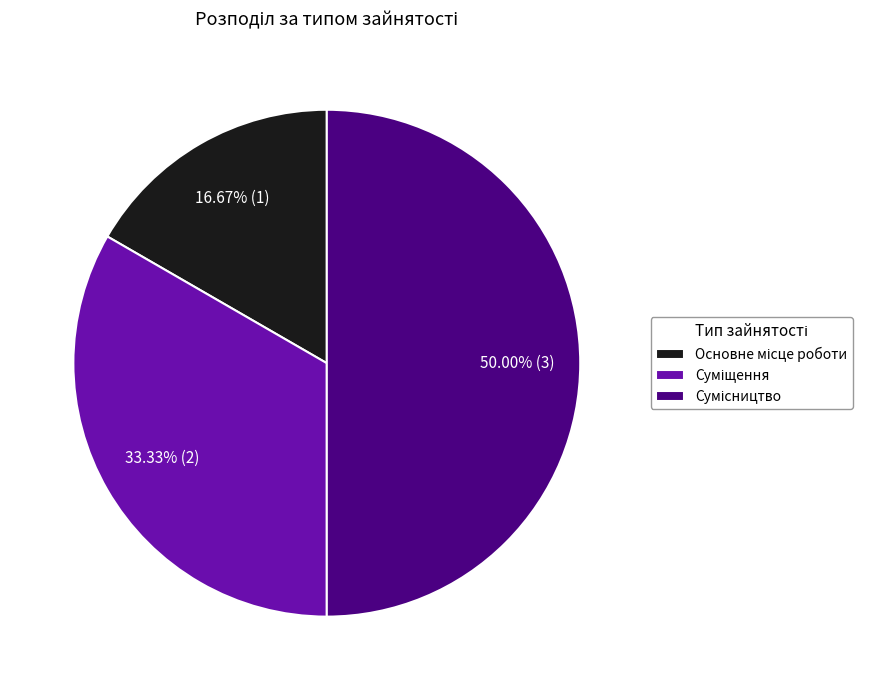

What is the ratio of the value at Сумісництво to the value at Суміщення?

1.5